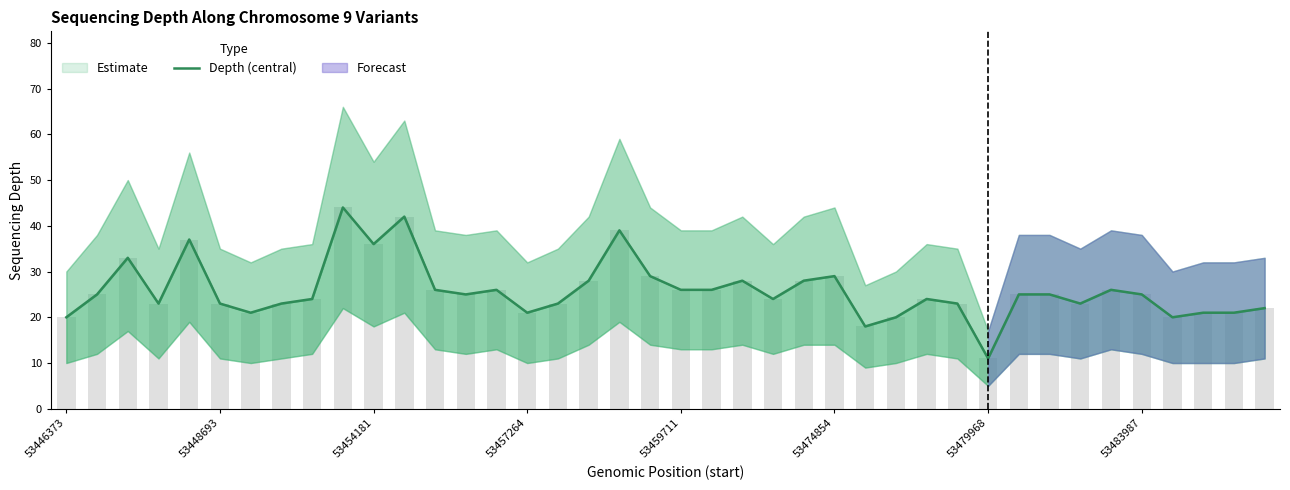

What position from the left is 53448693?

2